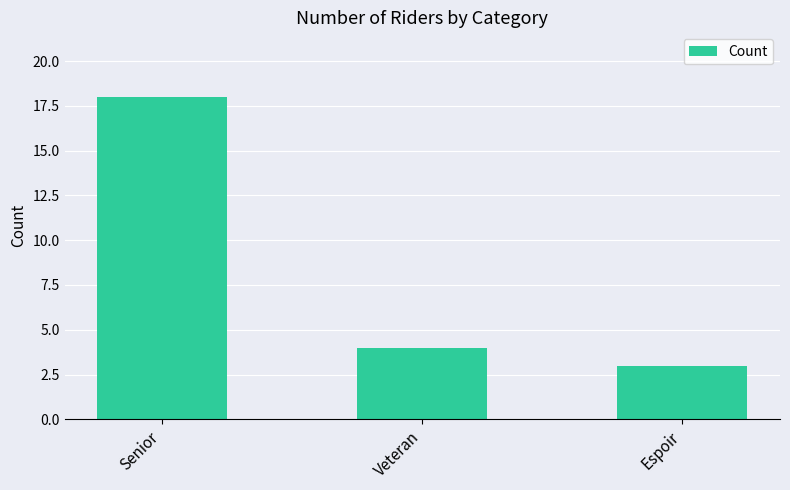

Reading right to left, list all the values displayed in this chart.

3	4	18